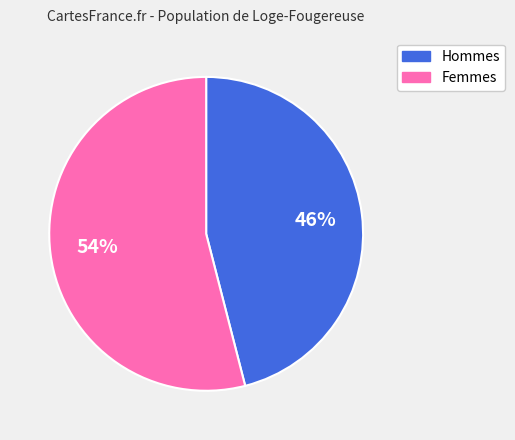

Is there any slice that represents more than half of the pie?

Yes